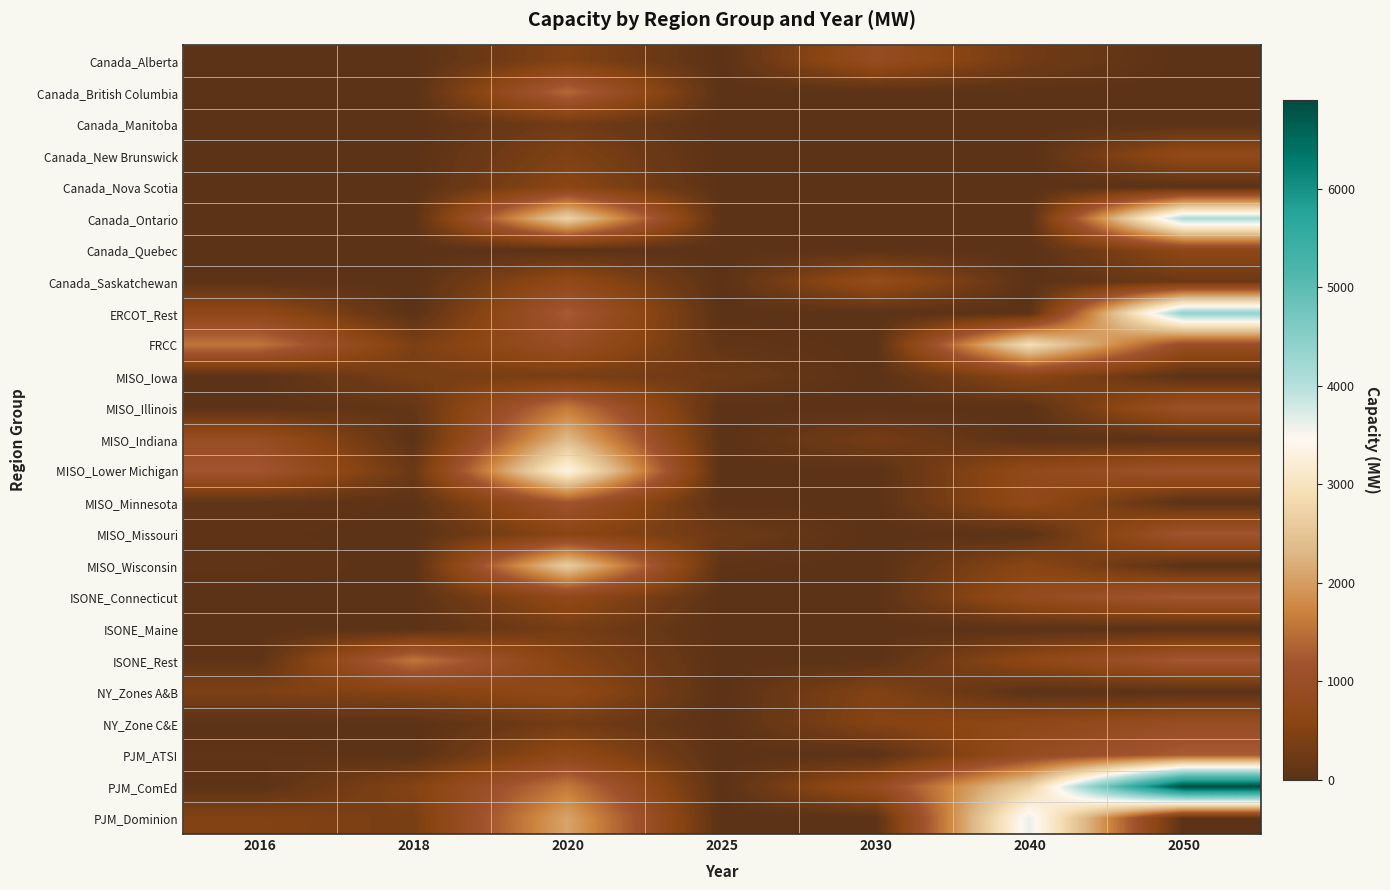

Which series has the largest total across all categories?

PJM_ComEd